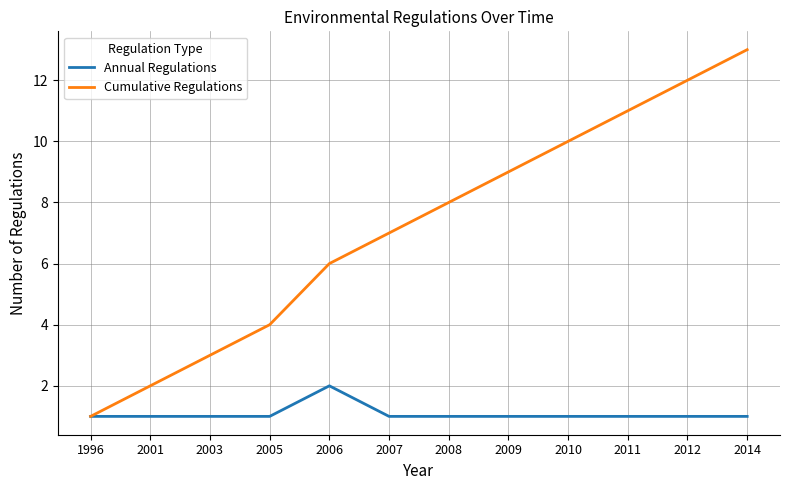

How many lines are shown in the chart?

2